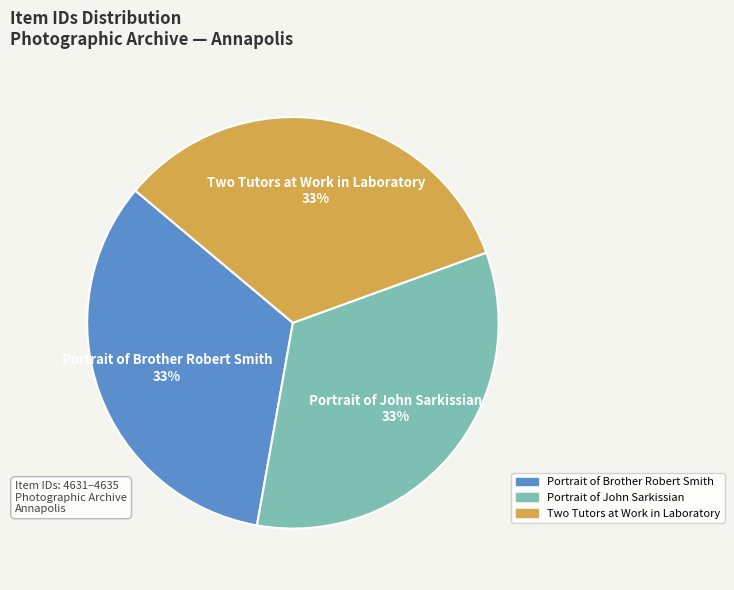

The Portrait of John Sarkissian slice represents 33% of the pie. True or false?

True